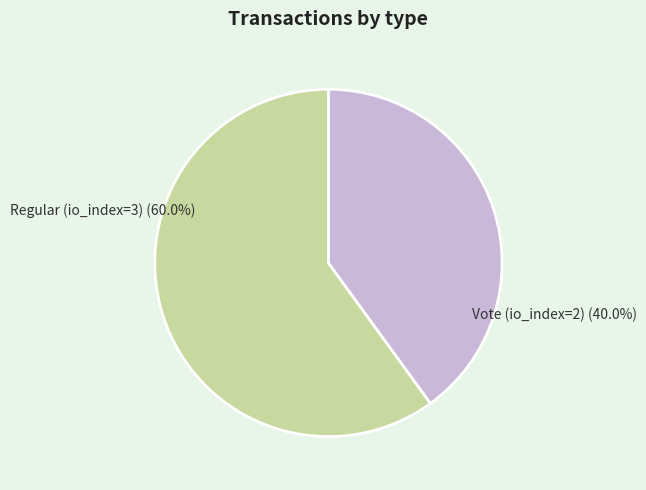

To the nearest percent, what is the average slice percentage?

50%